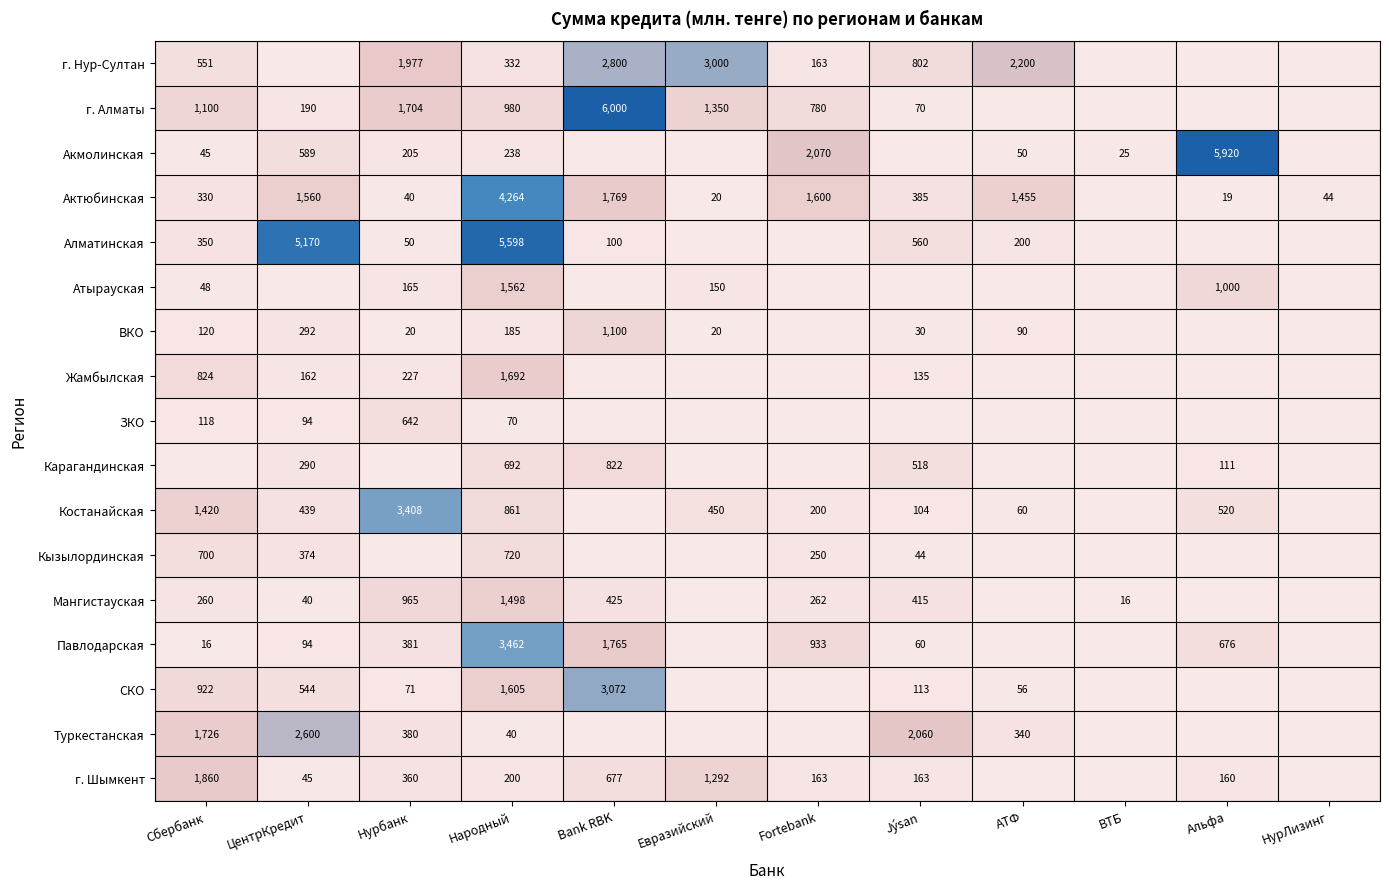

The value of Актюбинская at АТФ is 433. True or false?

False